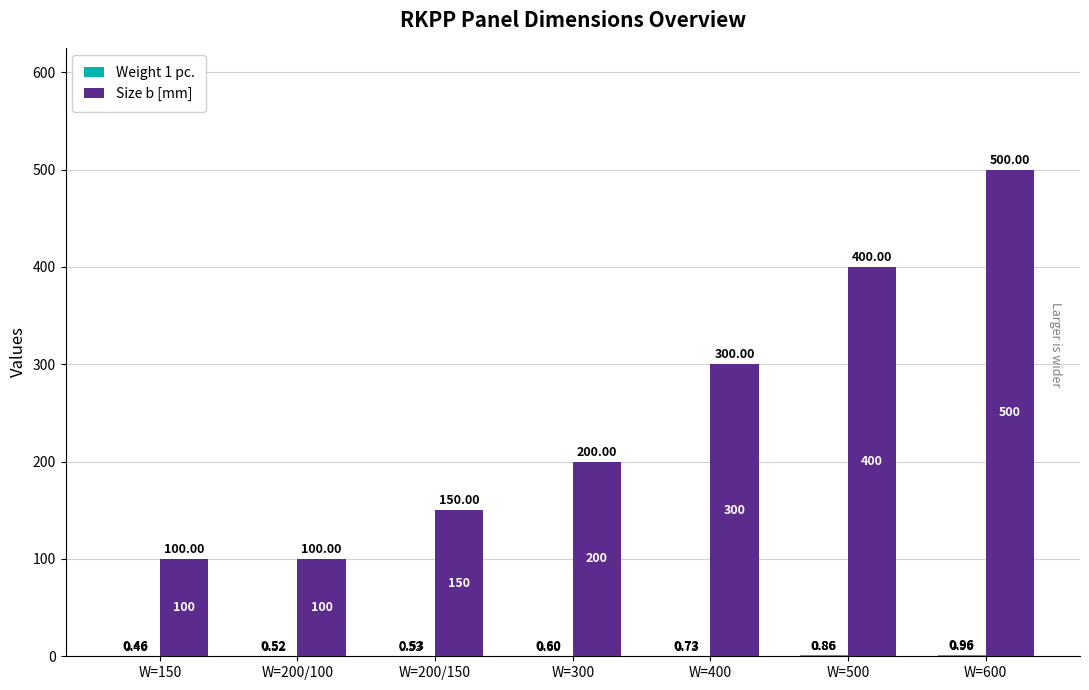

Which series has the largest total across all categories?

Size b [mm]